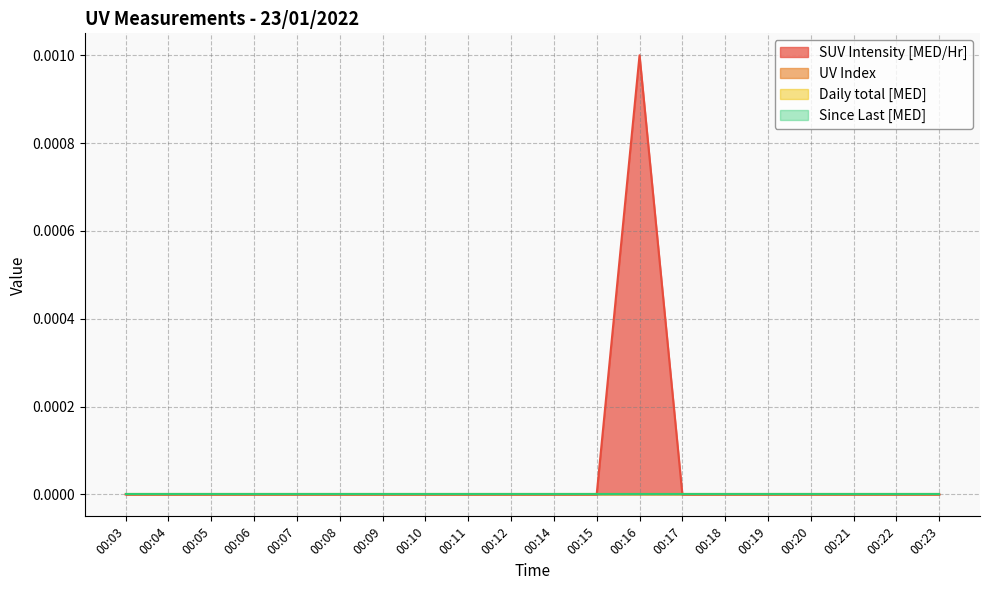

At how many categories does at least one series exceed 0?

1